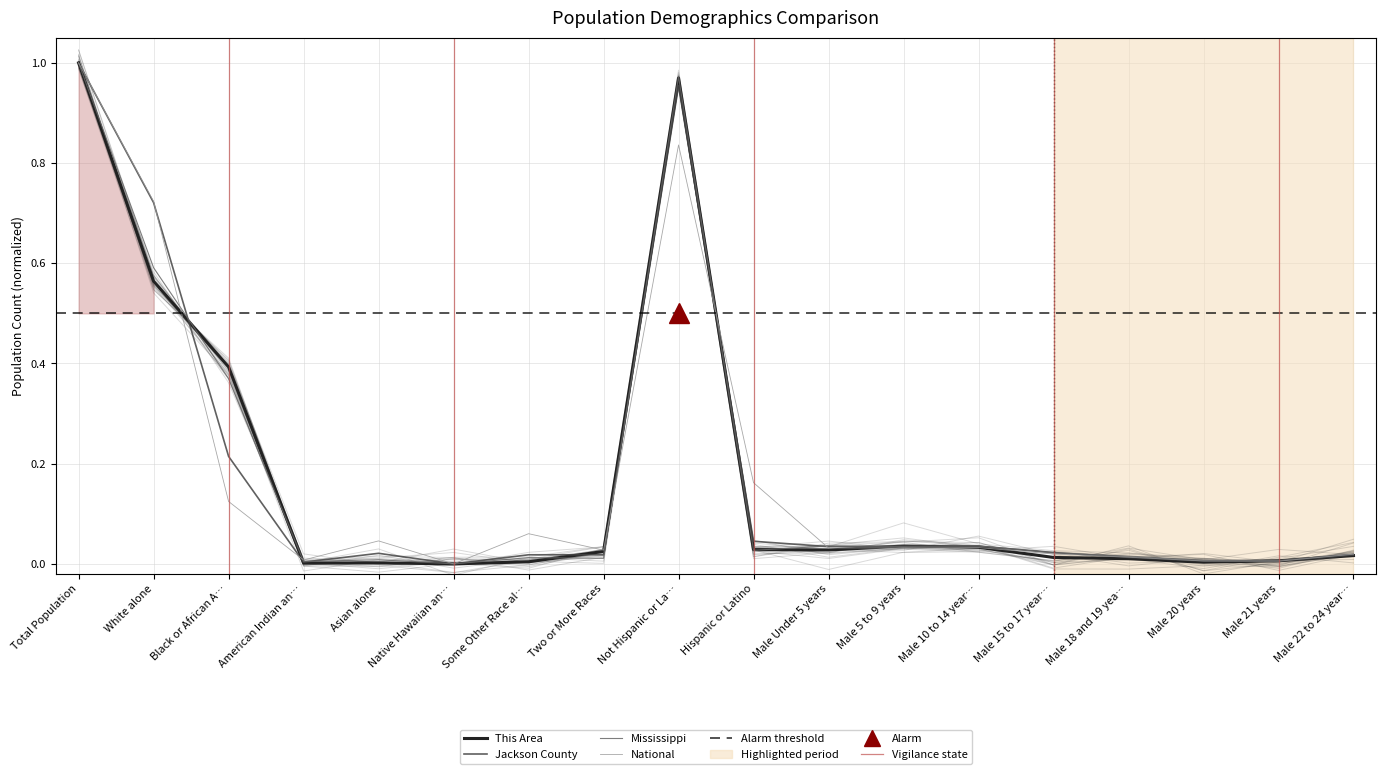

What is the label of the 14th point from the right?

Asian alone